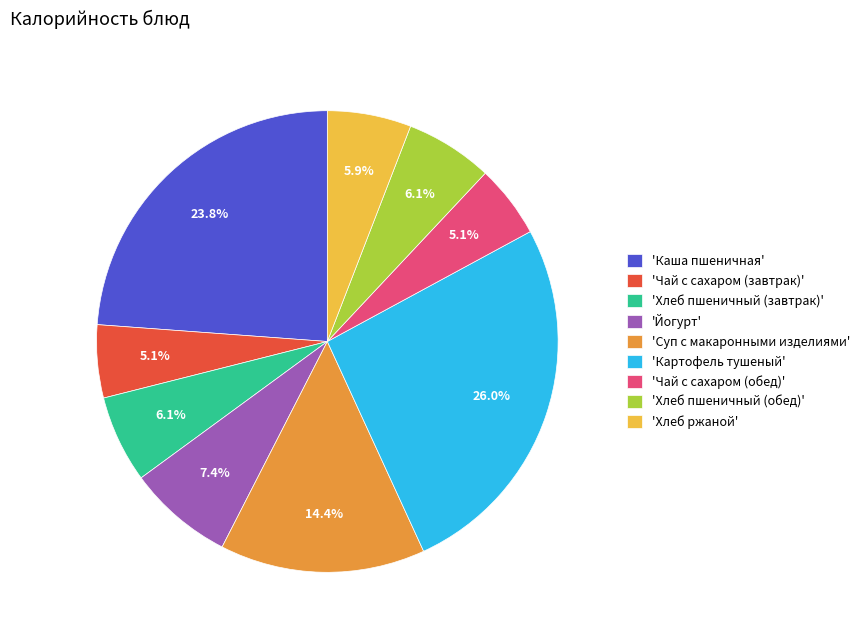

What portion of the pie excludes 'Картофель тушеный'?

74.0%